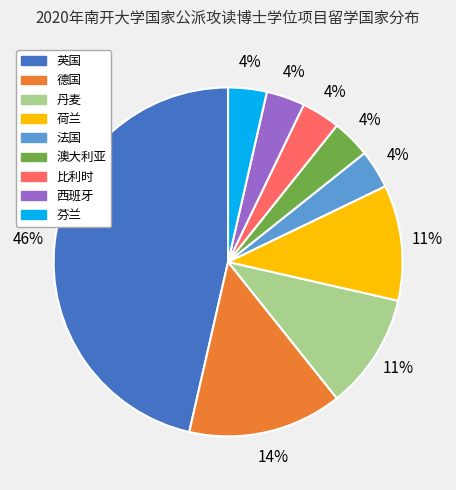

Does any single category account for the majority?

No